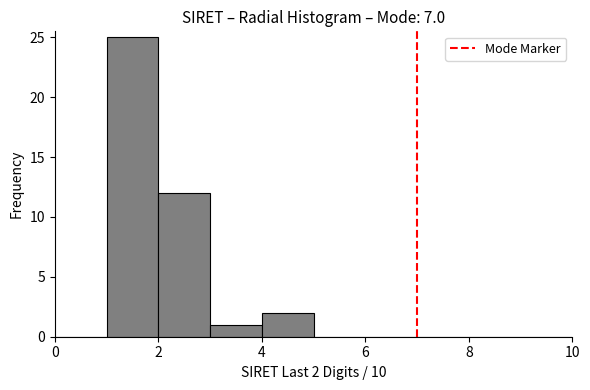

Which range on the x-axis has the tallest bar?

1 to 2